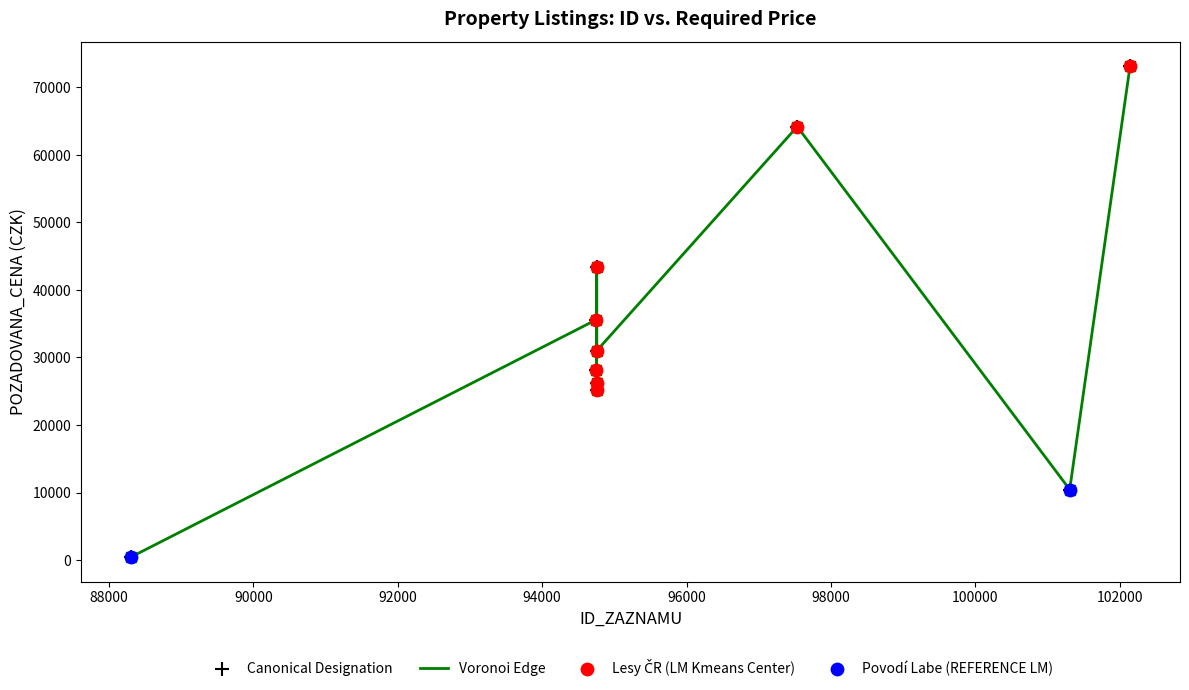

What is the greatest value displayed?

73160